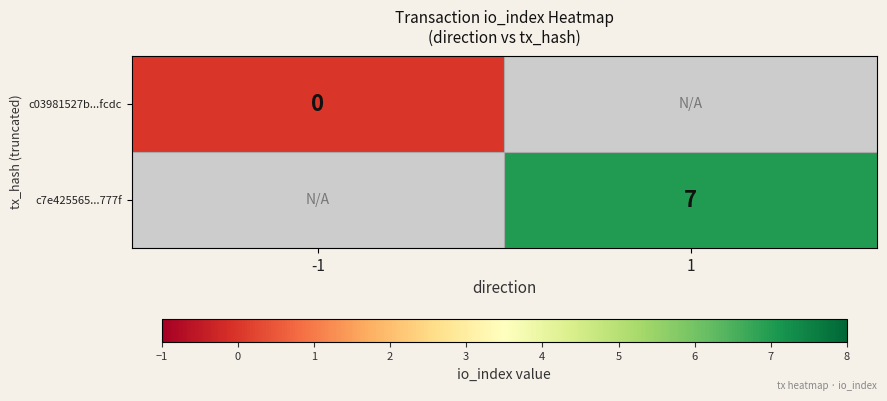

True or false: c7e425565...777f has a value of 7 at 1.

True